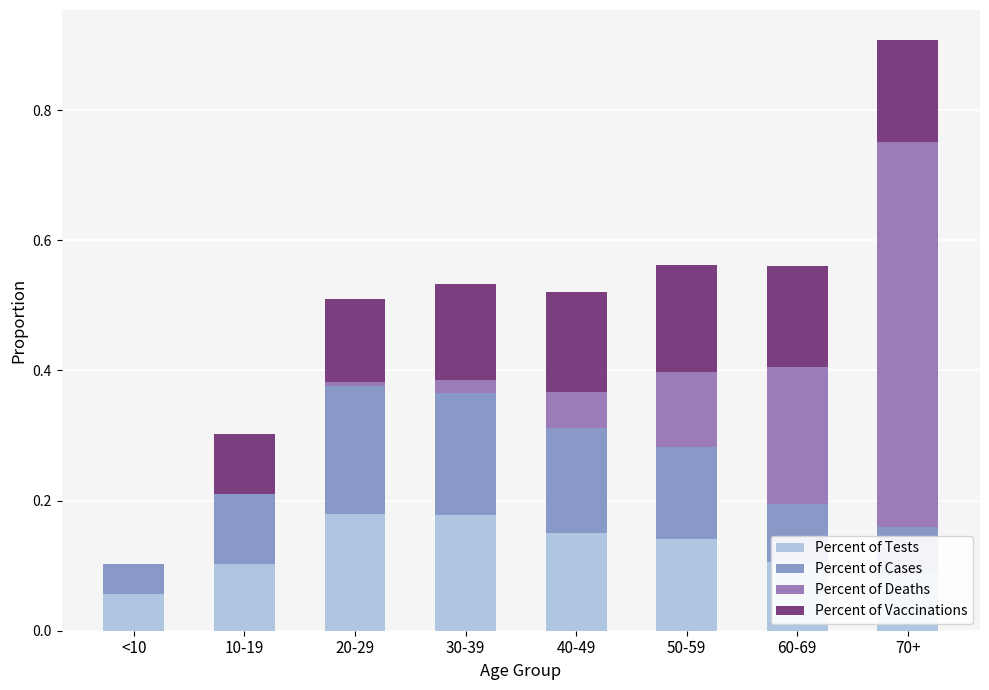

What is the label of the 7th bar from the right?

10-19